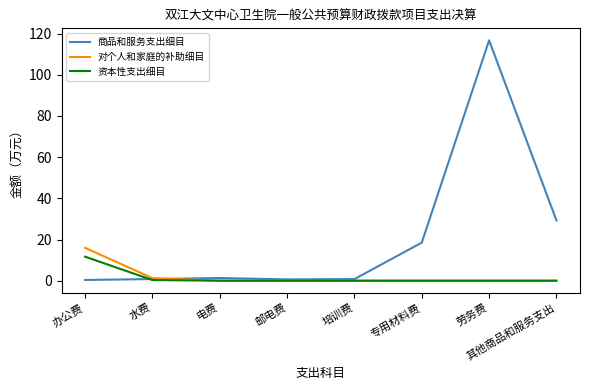

Which series has the largest range (max minus min)?

商品和服务支出细目